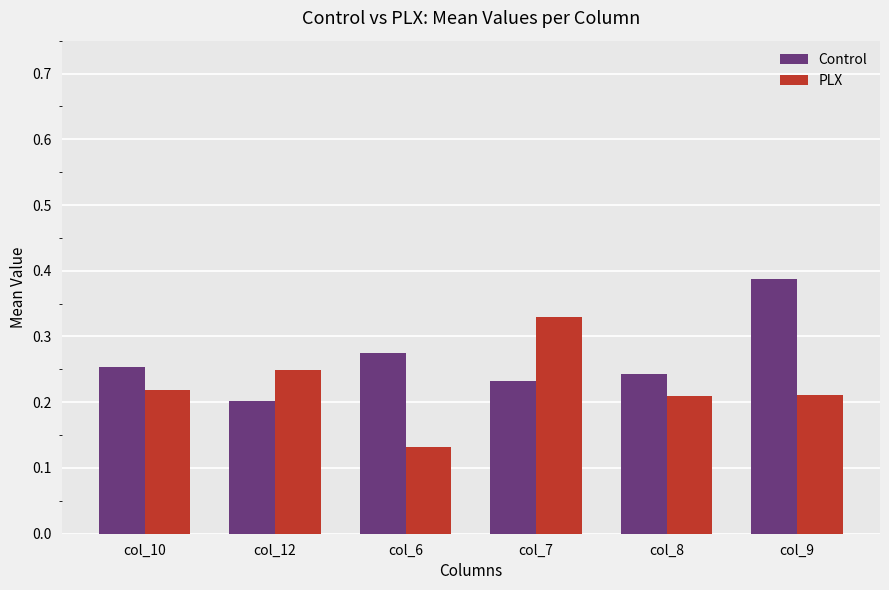

What is the total value across all series at col_7?

0.6